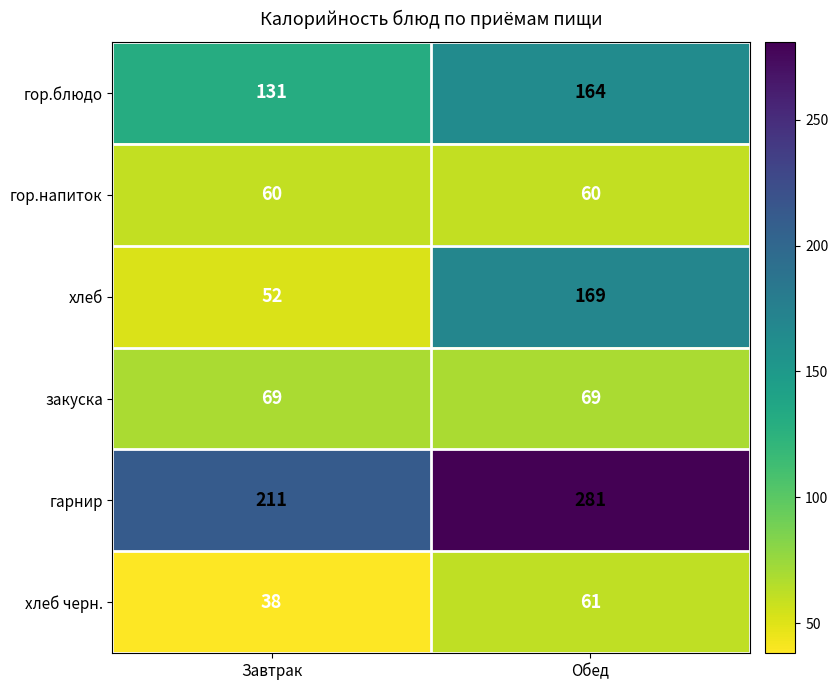

Count the number of categories in the chart.

2